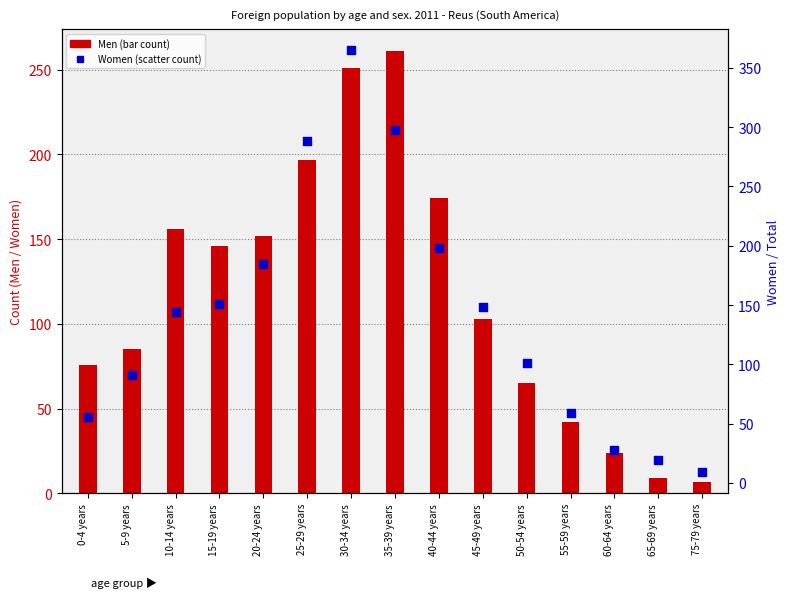

What is the total value across all series at 45-49 years?

251